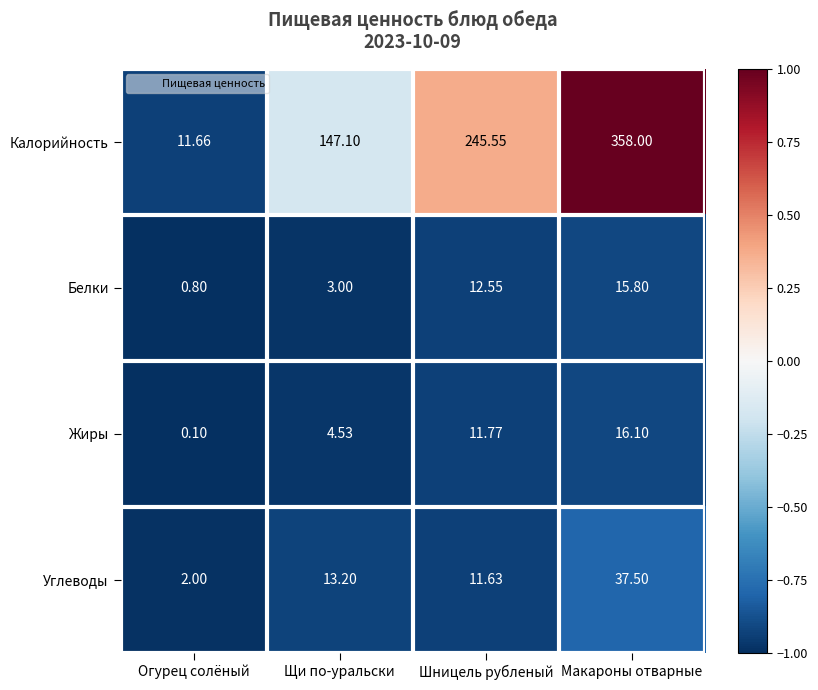

Rank the series at Щи по-уральски from highest to lowest value.

Калорийность, Углеводы, Жиры, Белки